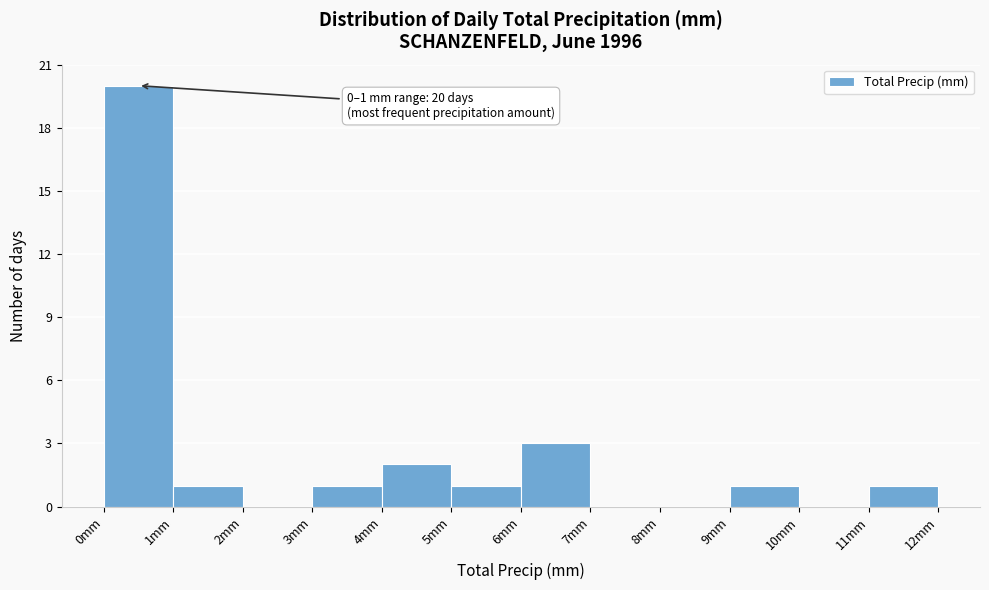

Which range on the x-axis has the tallest bar?

0 to 1